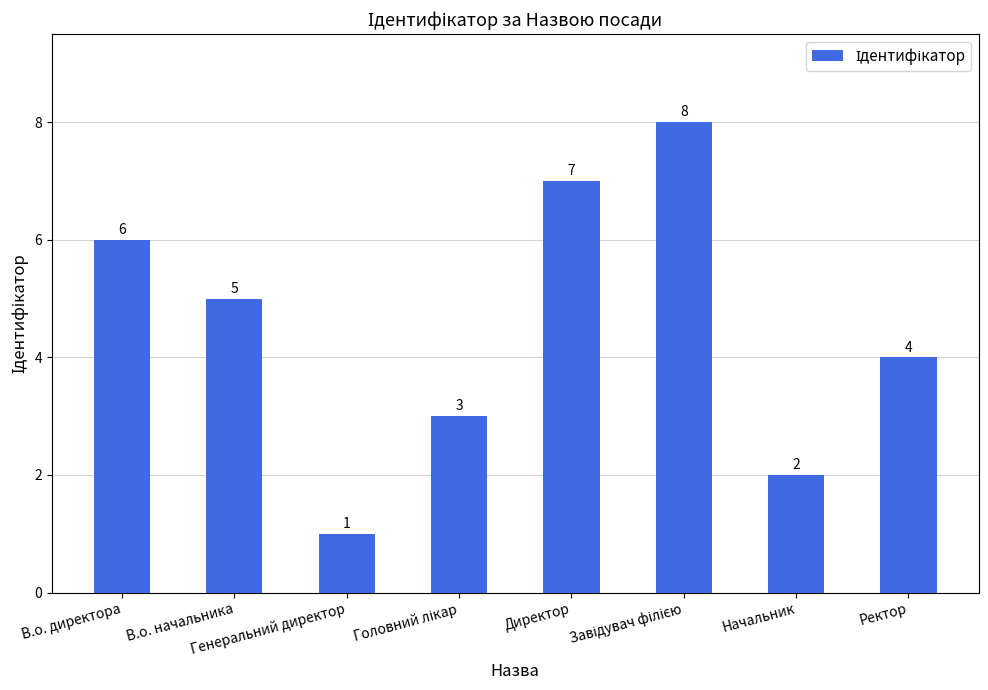

Does the chart contain any negative values?

No